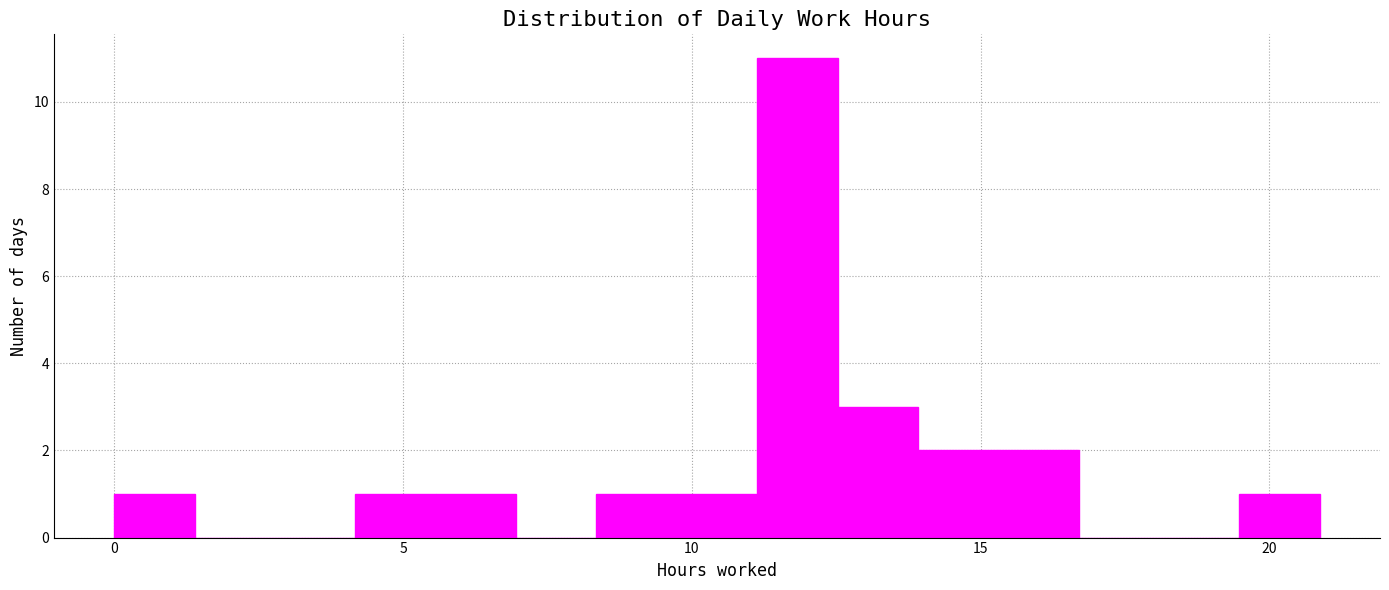

Read against the x-axis, roughly where is the centre of the tallest bar?

12.0